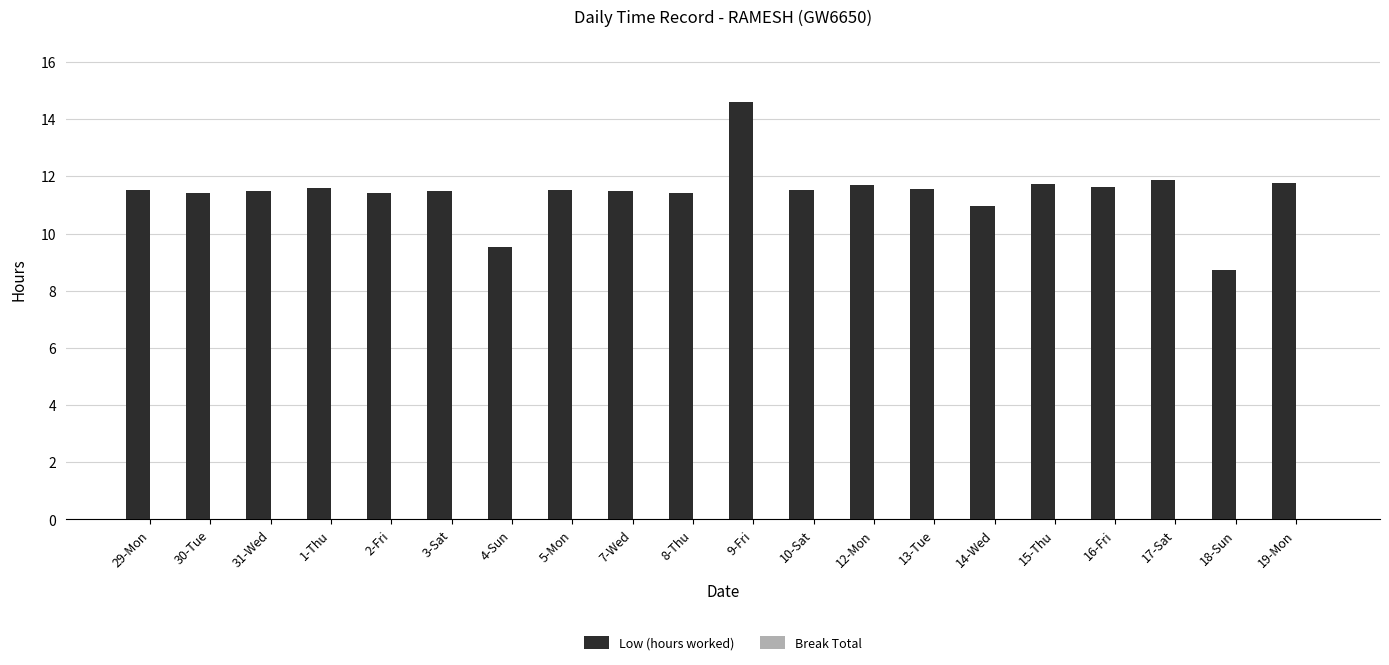

Approximately how many times larger is the value at 31-Wed compared to 18-Sun?

1.3